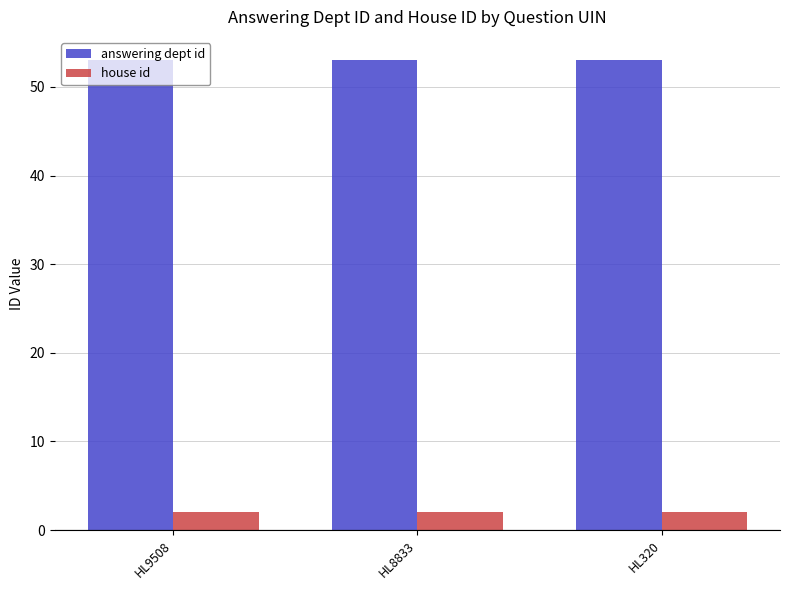

What are all the series names shown in the legend?

answering dept id, house id